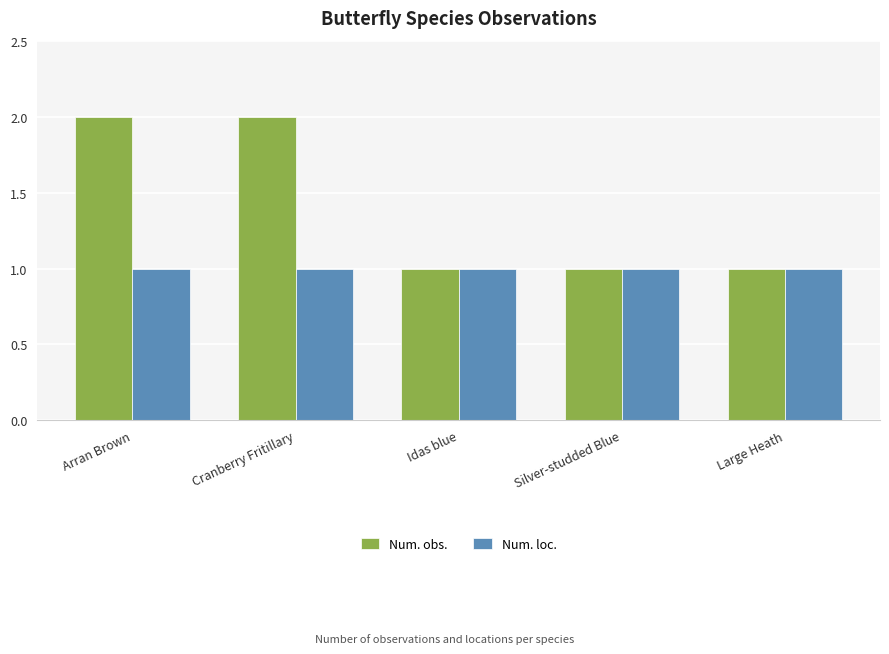

What is the minimum value for Num. obs.?

1